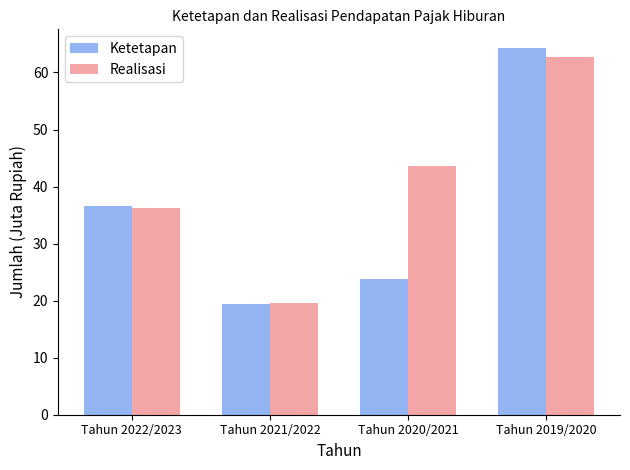

Which series has the largest range (max minus min)?

Ketetapan